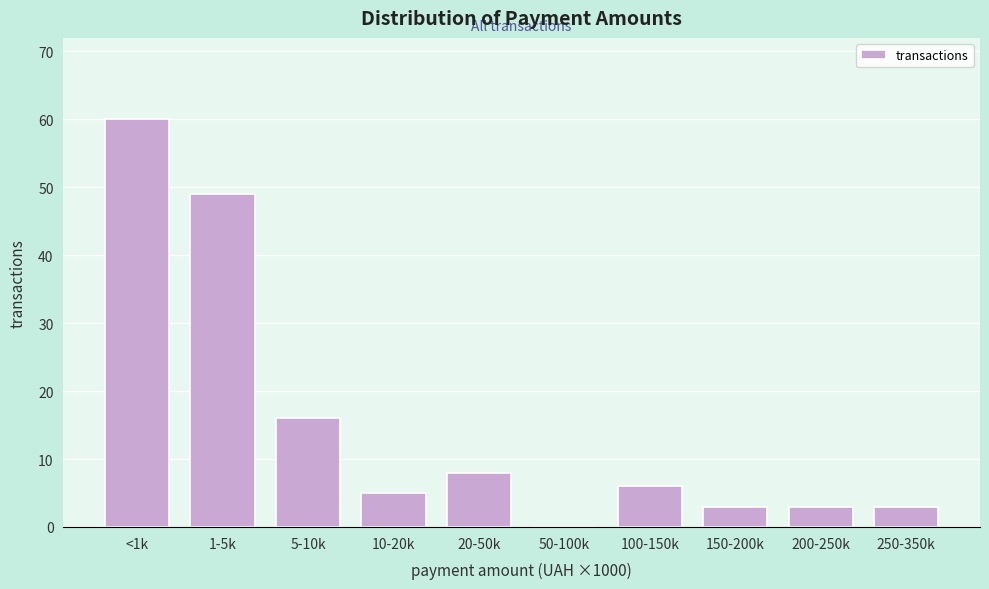

Reading left to right, what are all the values shown in this chart?

<1k=60	1-5k=49	5-10k=16	10-20k=5	20-50k=8	50-100k=0	100-150k=6	150-200k=3	200-250k=3	250-350k=3